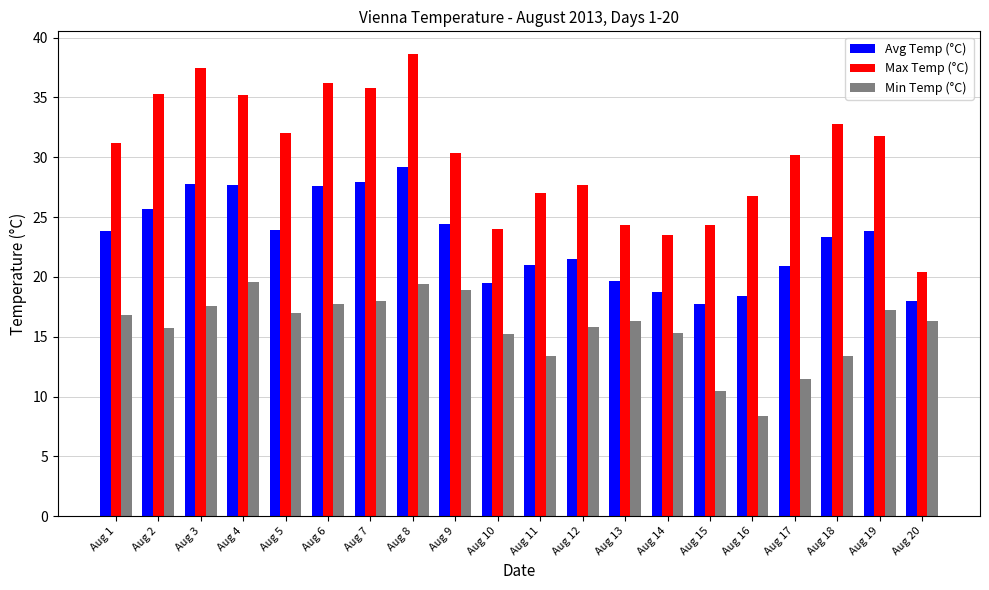

Is the value of Max Temp (°C) at Aug 10 greater than the value of Min Temp (°C) at Aug 2?

Yes